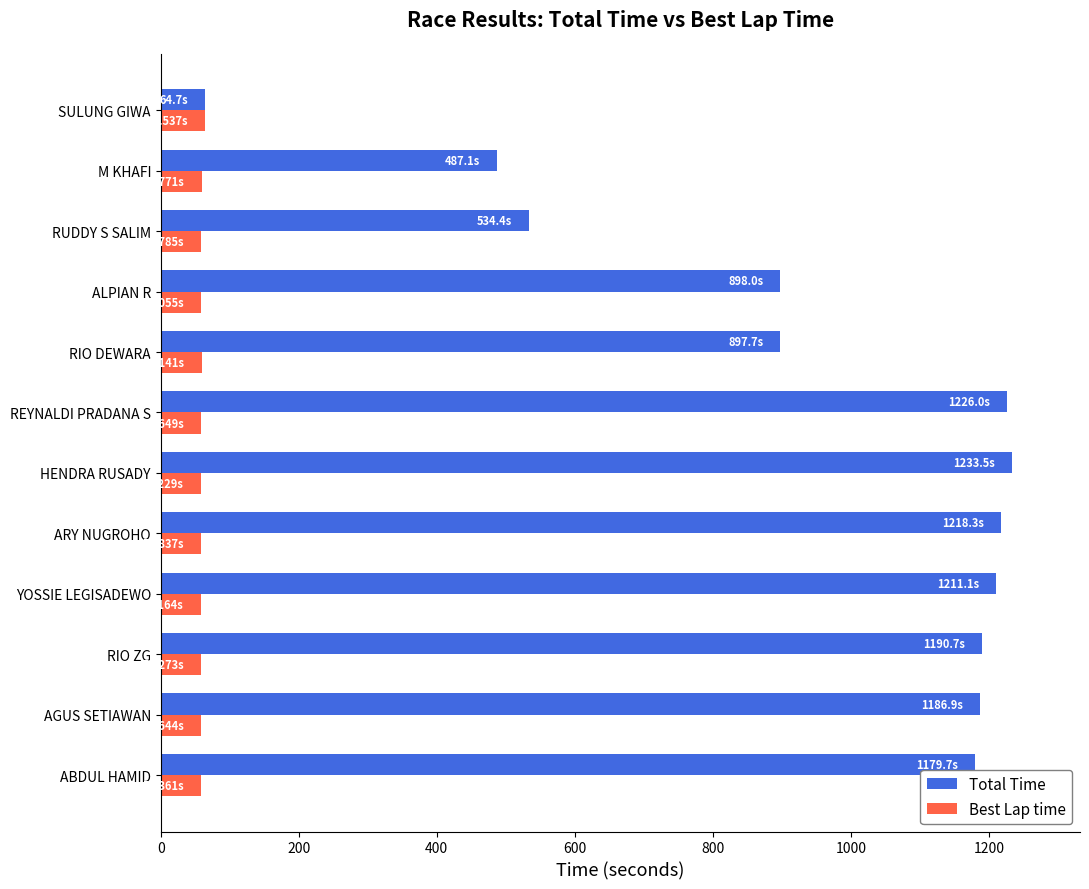

How many categories are shown in the chart?

12